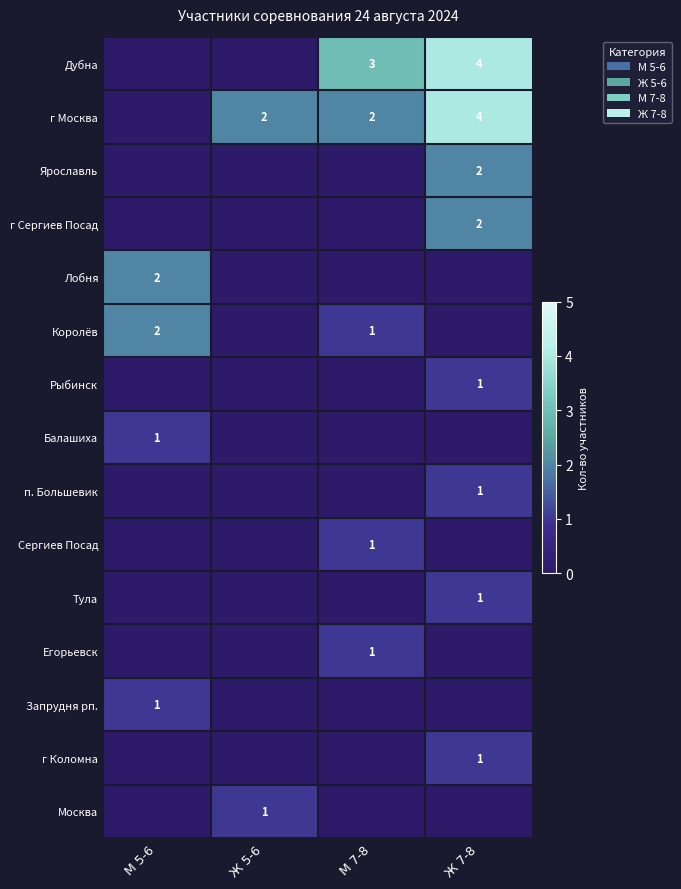

How many positive values does the Тула series have?

1